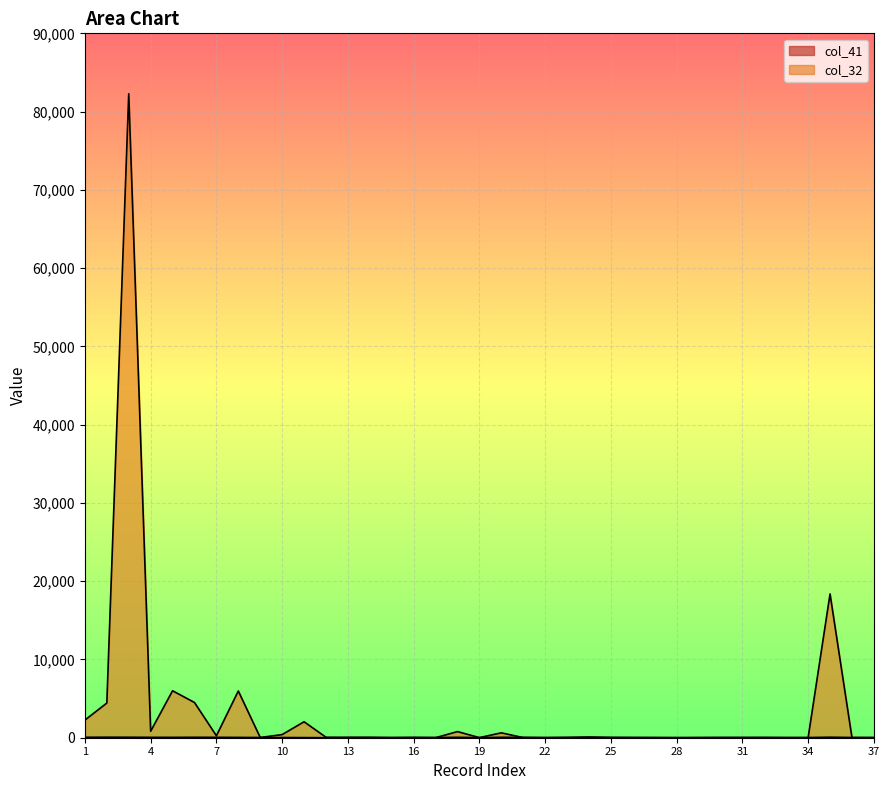

Is it true that col_32 equals 401 at 7?

False